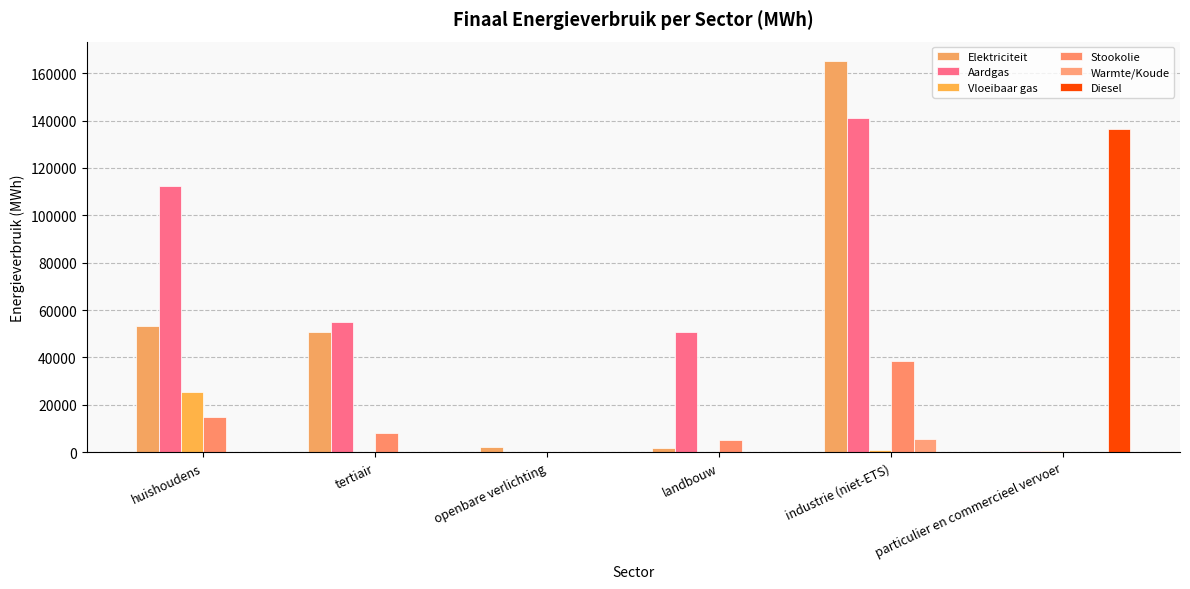

How many categories are shown in the chart?

6